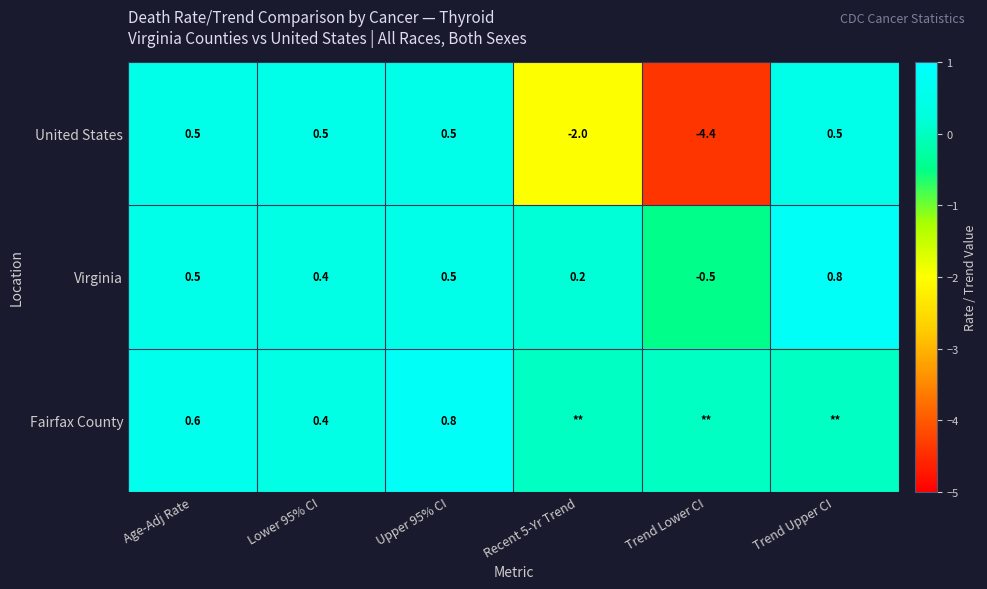

What is the spread (max minus min) of values at Upper 95% CI?

0.3